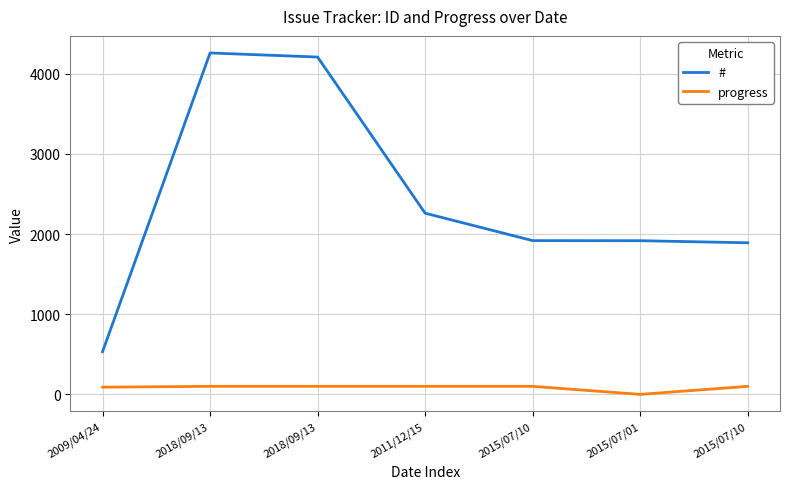

Count the progress values in the range 90 to 100.

6